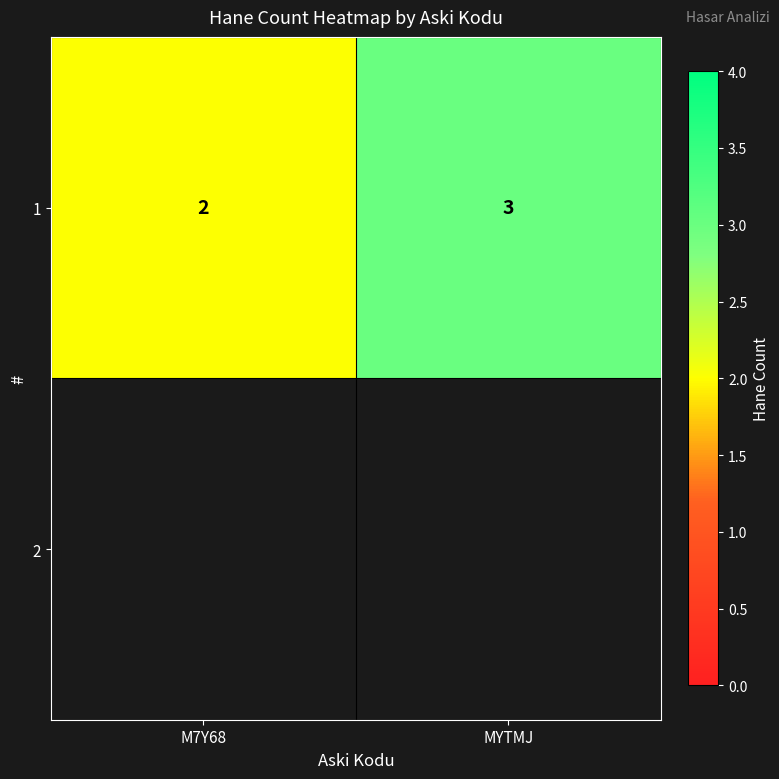

What is the sum of all values?

5